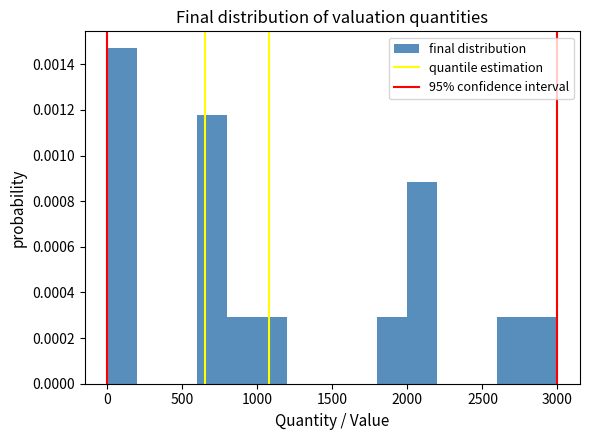

Around what value on the x-axis is the tallest bar? Give the approximate position of its centre, as read against the axis.

100